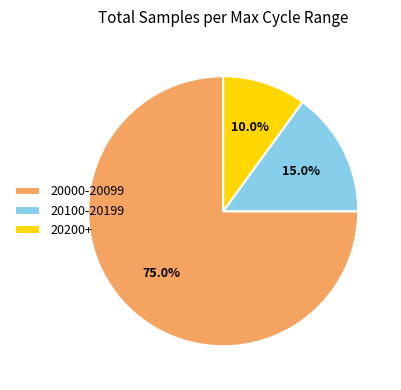

Is the sum of 20000-20099 and 20200+ greater than half?

Yes